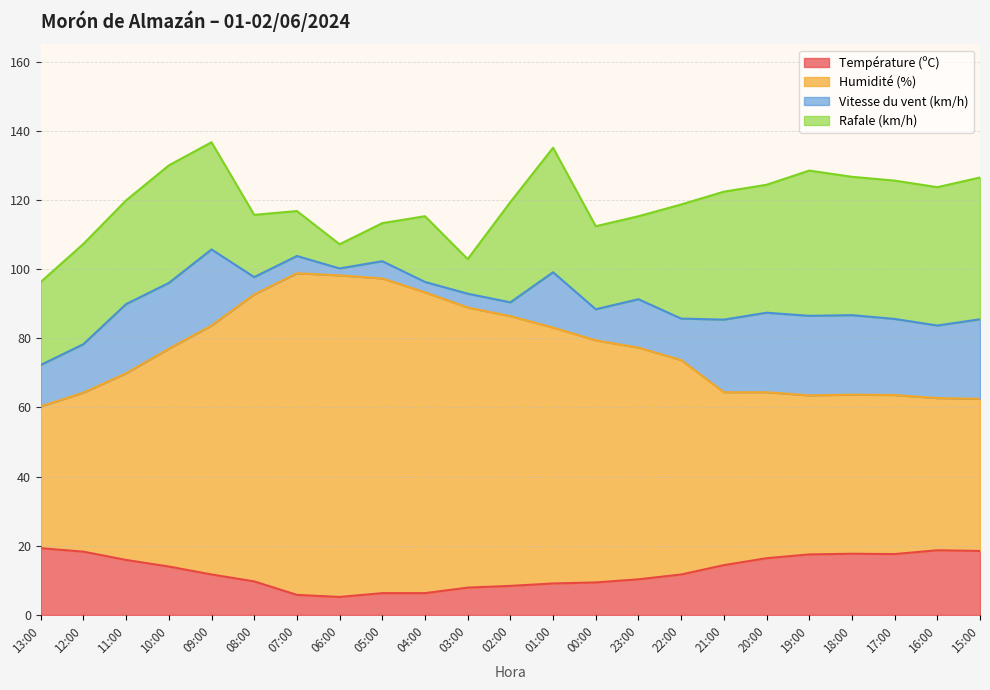

What is the value of the Humidité (%) point at the 7th from the left?

98.8